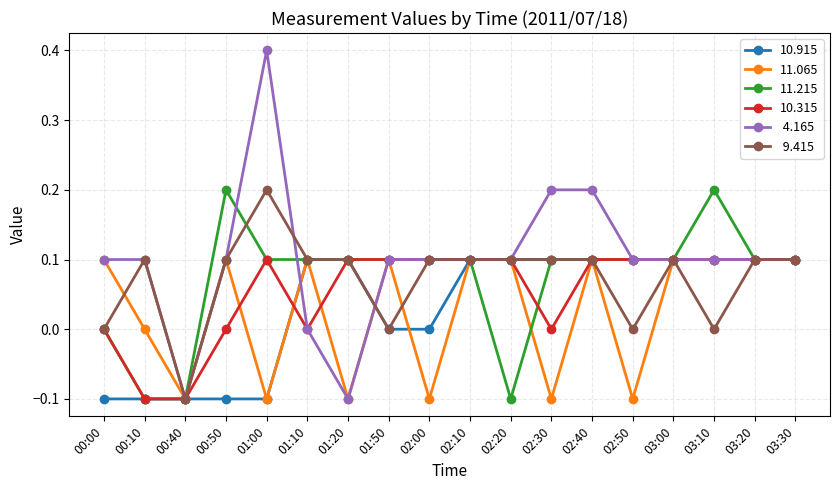

What is the label of the 17th point from the left?

03:20